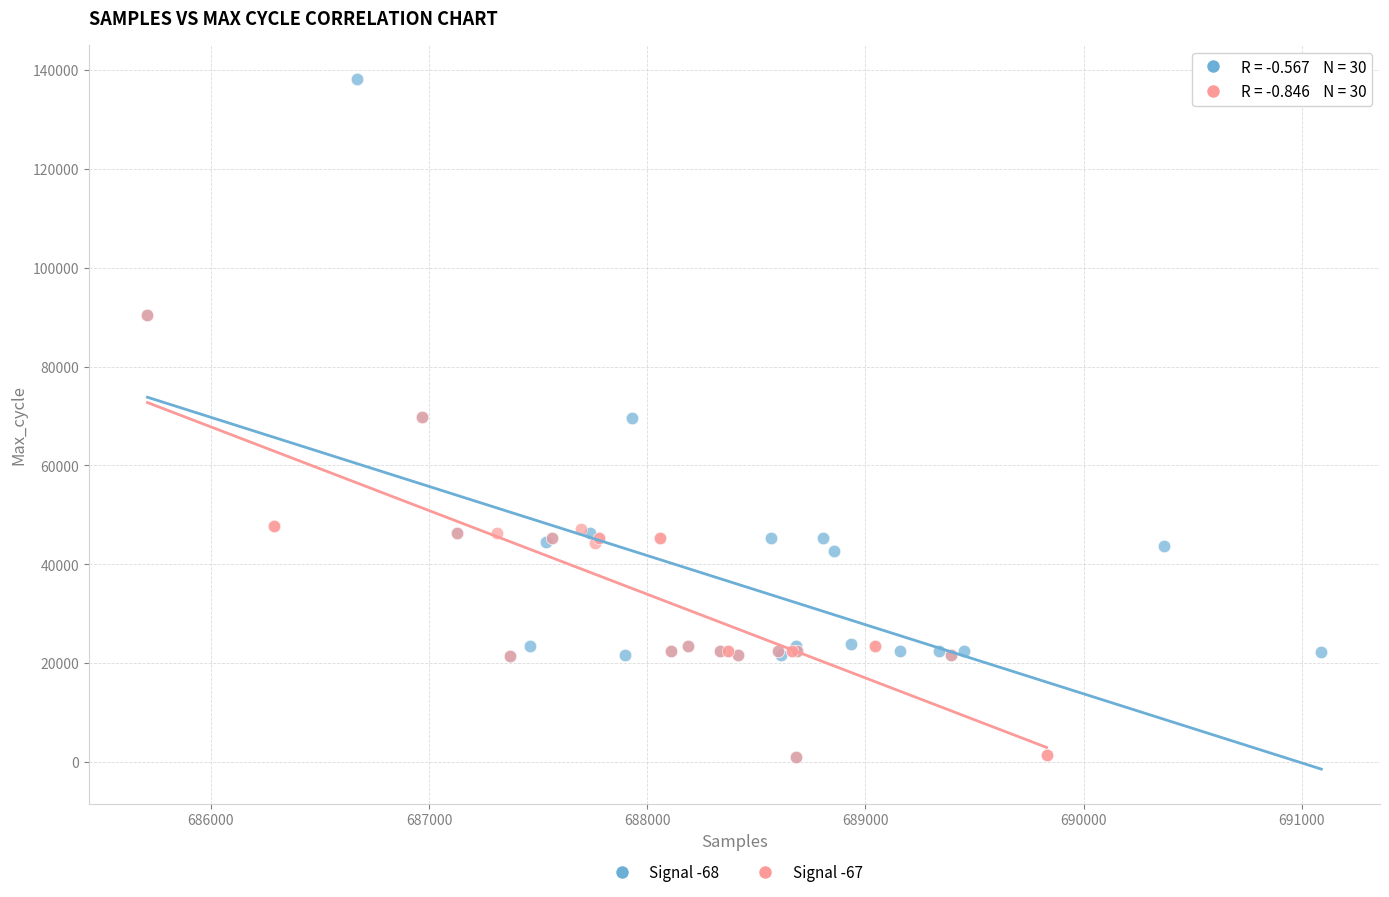

Which series has the largest Y range (max minus min)?

Signal -68